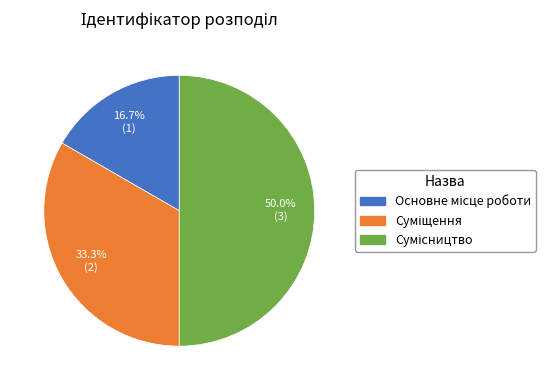

To the nearest percent, what is the combined percentage of Суміщення and Сумісництво?

83%